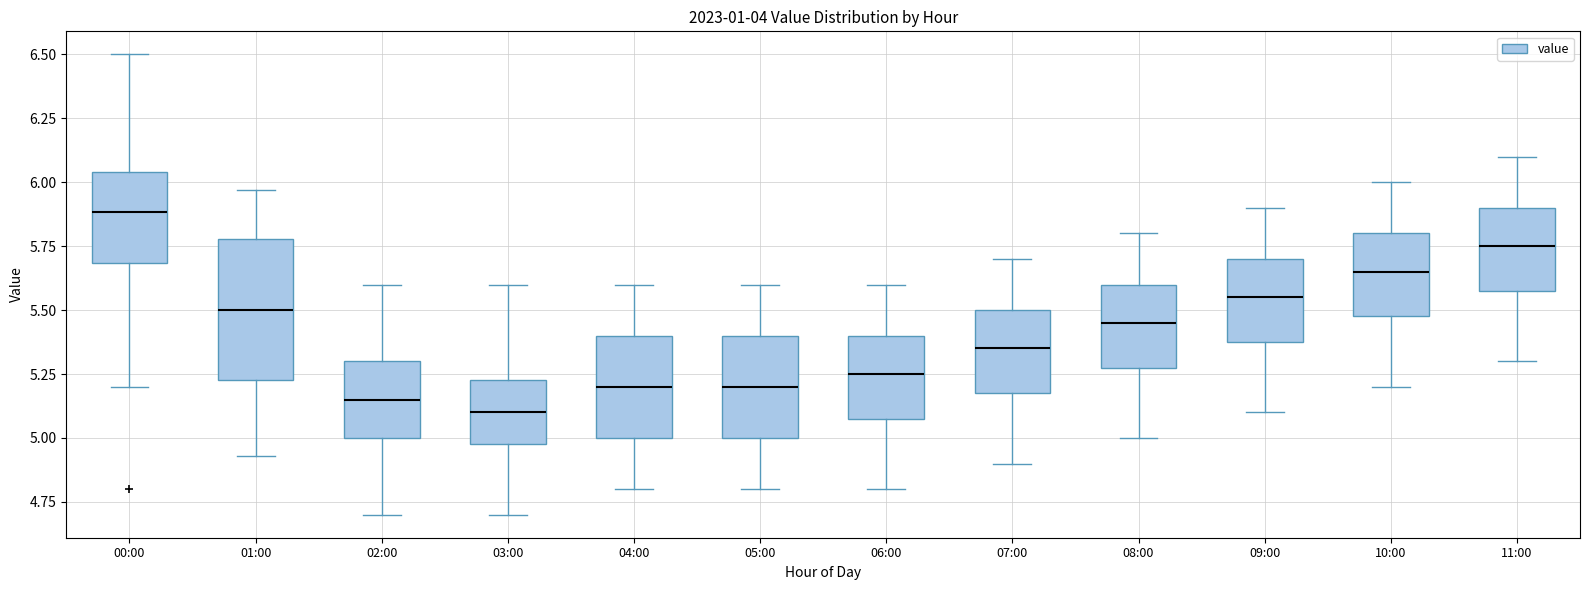

Reading left to right, read every box against the y-axis: the position of its median line, the range the box covers, and the ends of its whiskers. The values are not printed on the chart, so give them approximately, as read against the axis.

00:00: median 5.90, box 5.70 to 6.05, whiskers 5.20 to 6.50
01:00: median 5.50, box 5.25 to 5.80, whiskers 4.95 to 5.95
02:00: median 5.15, box 5.00 to 5.30, whiskers 4.70 to 5.60
03:00: median 5.10, box 5.00 to 5.25, whiskers 4.70 to 5.60
04:00: median 5.20, box 5.00 to 5.40, whiskers 4.80 to 5.60
05:00: median 5.20, box 5.00 to 5.40, whiskers 4.80 to 5.60
06:00: median 5.25, box 5.10 to 5.40, whiskers 4.80 to 5.60
07:00: median 5.35, box 5.20 to 5.50, whiskers 4.90 to 5.70
08:00: median 5.45, box 5.30 to 5.60, whiskers 5.00 to 5.80
09:00: median 5.55, box 5.40 to 5.70, whiskers 5.10 to 5.90
10:00: median 5.65, box 5.50 to 5.80, whiskers 5.20 to 6.00
11:00: median 5.75, box 5.60 to 5.90, whiskers 5.30 to 6.10